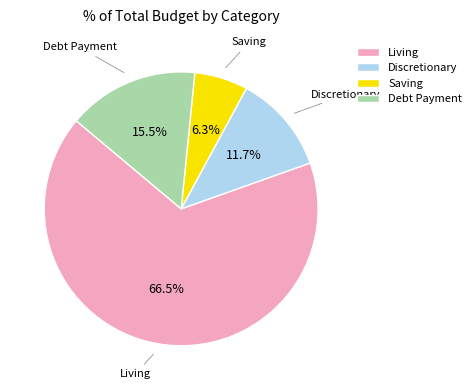

How many slices are in this pie chart?

4